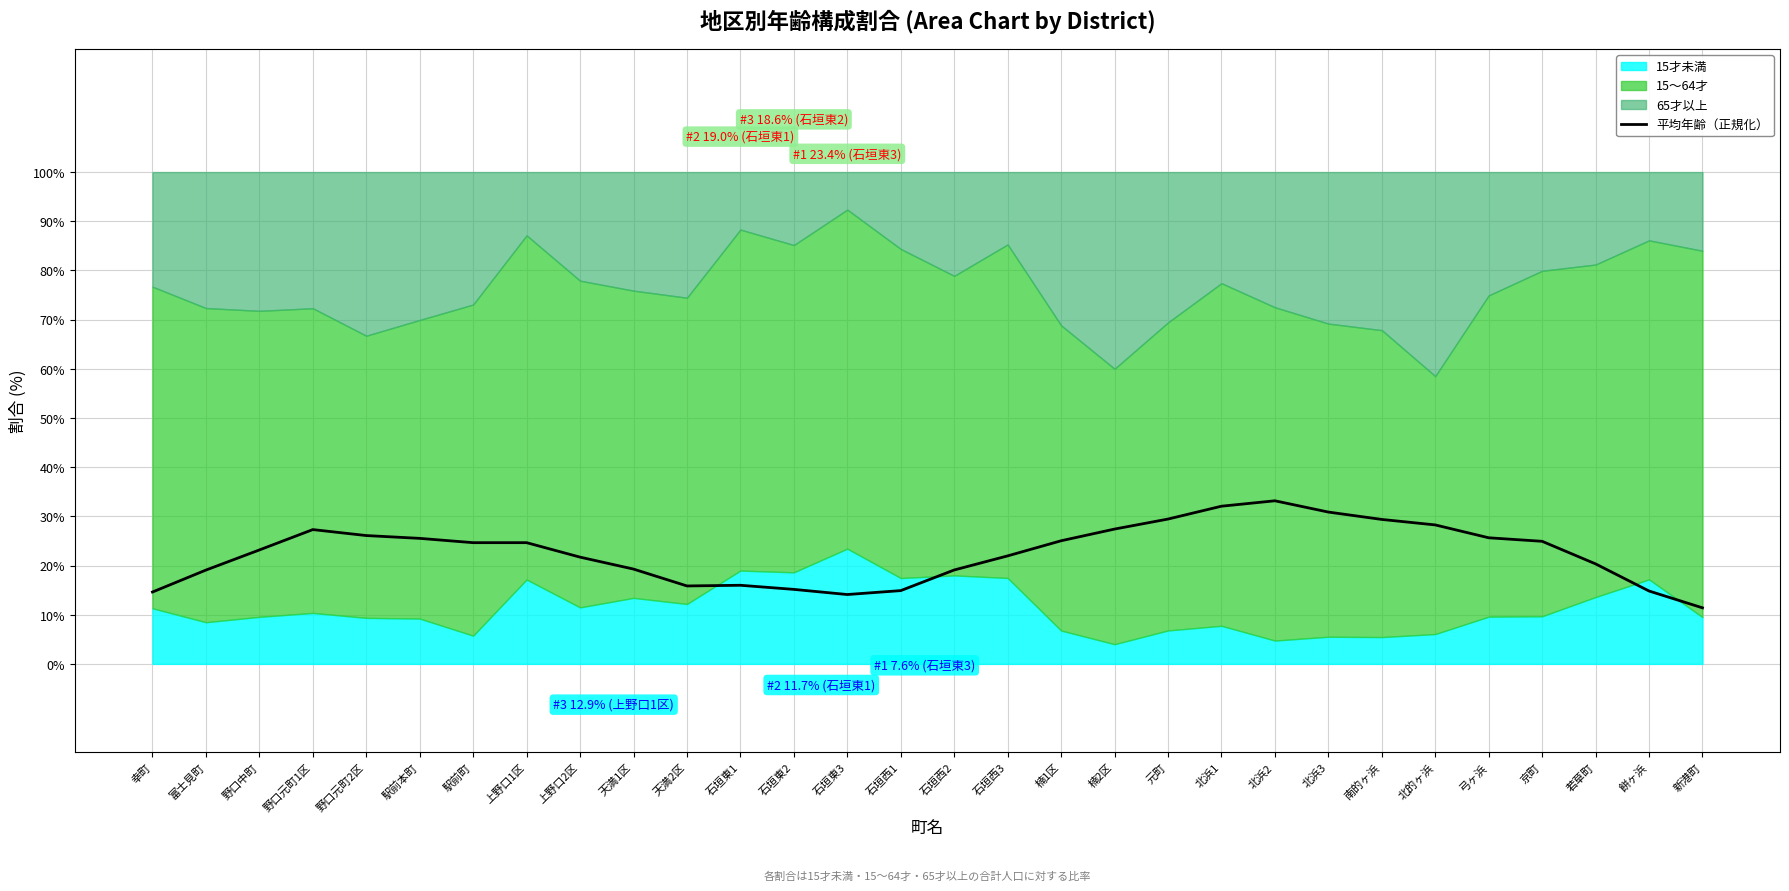

What position from the right is 石垣東3?

17